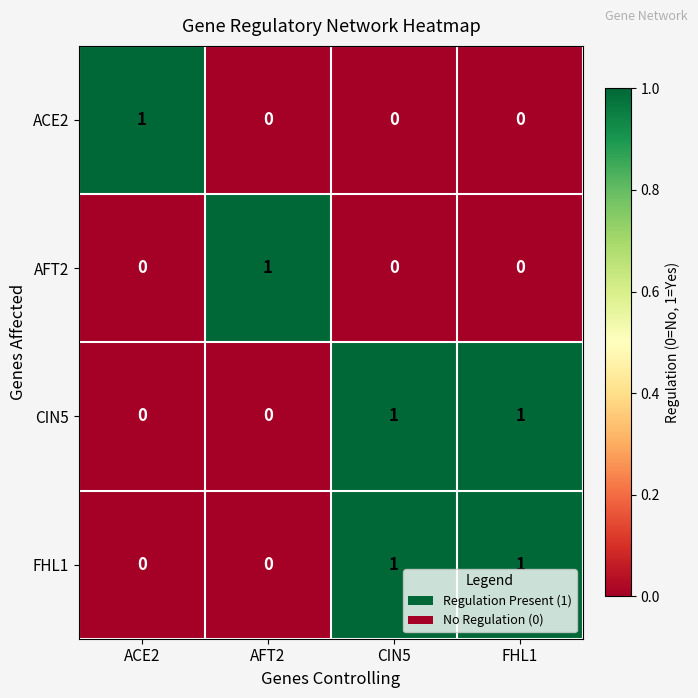

Which category has the highest value in the ACE2 series?

ACE2